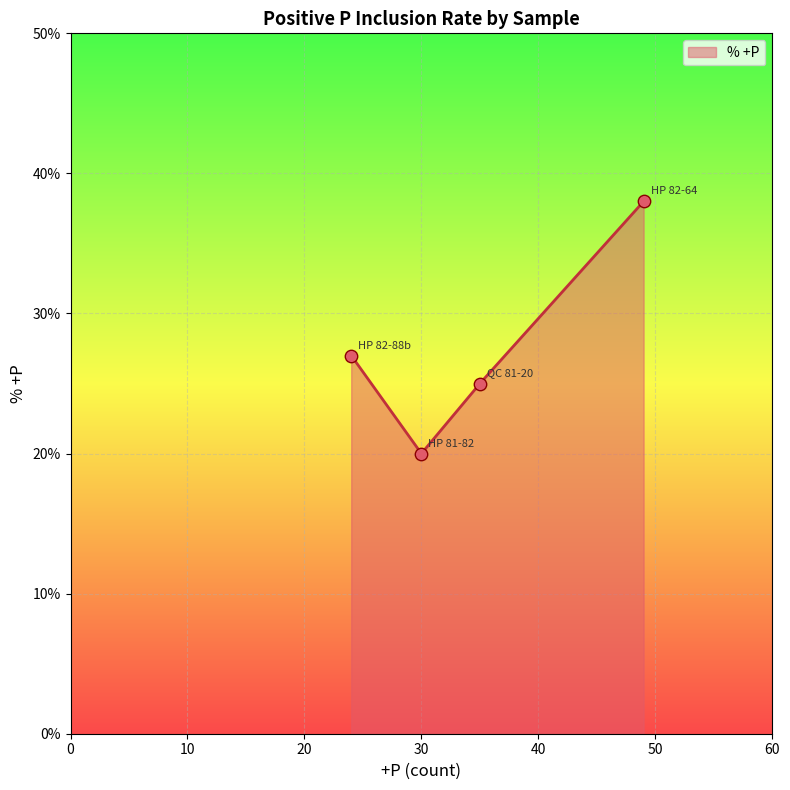

What is the change in value from QC 81-20 to HP 81-82?

-5